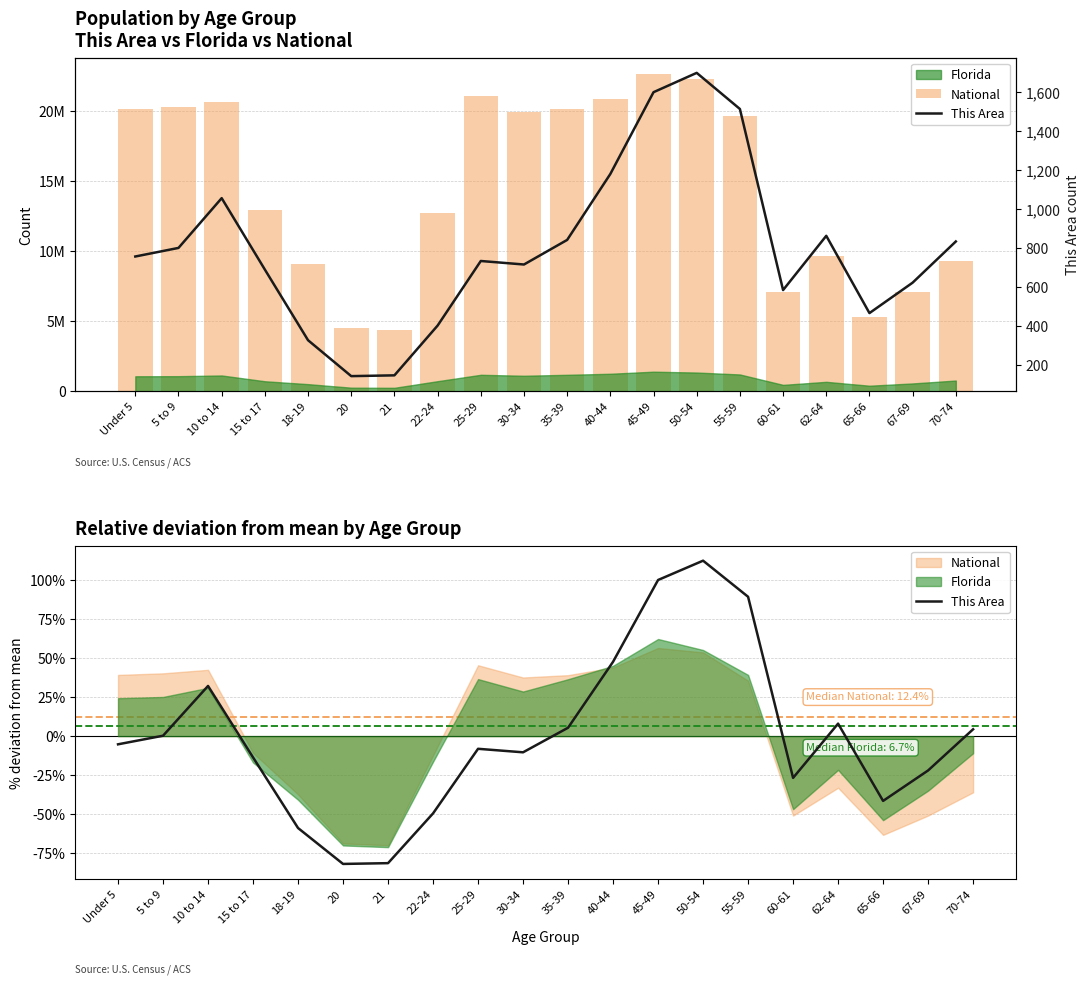

What is the value of the This Area bar at the 5th from the left?

328